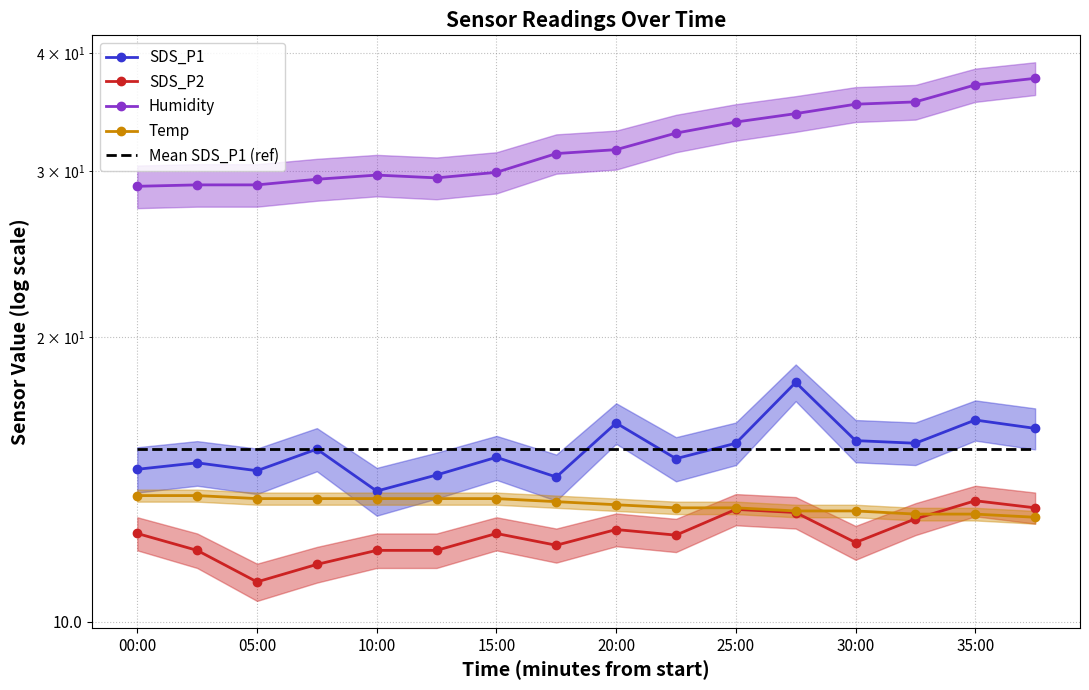

What are all the series names shown in the legend?

SDS_P1, SDS_P2, Humidity, Temp, Mean SDS_P1 (ref)